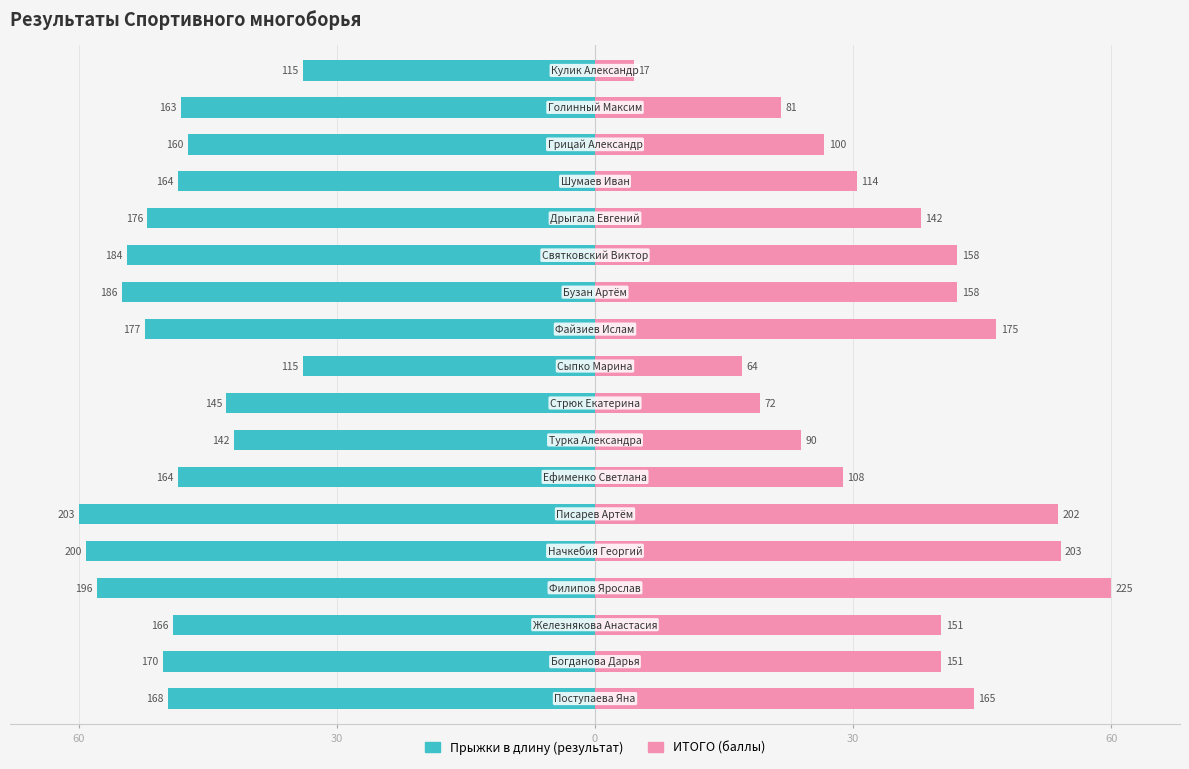

Is the value of Прыжки в длину (результат) at 15 greater than the value of ИТОГО at 7?

No